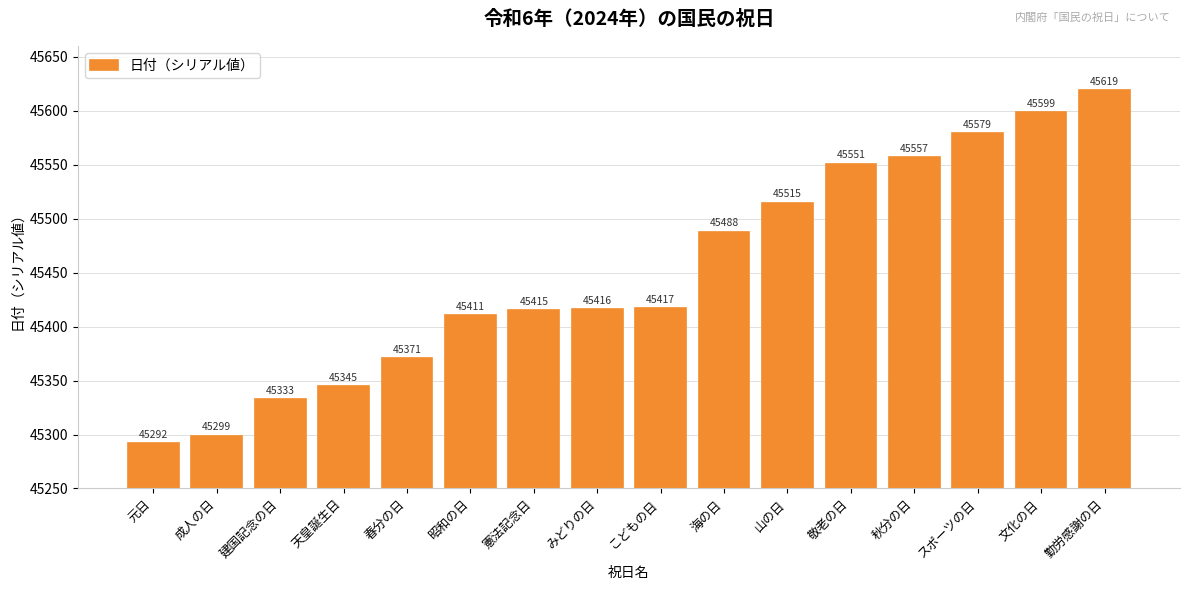

The value at 憲法記念日 is 45415. True or false?

True